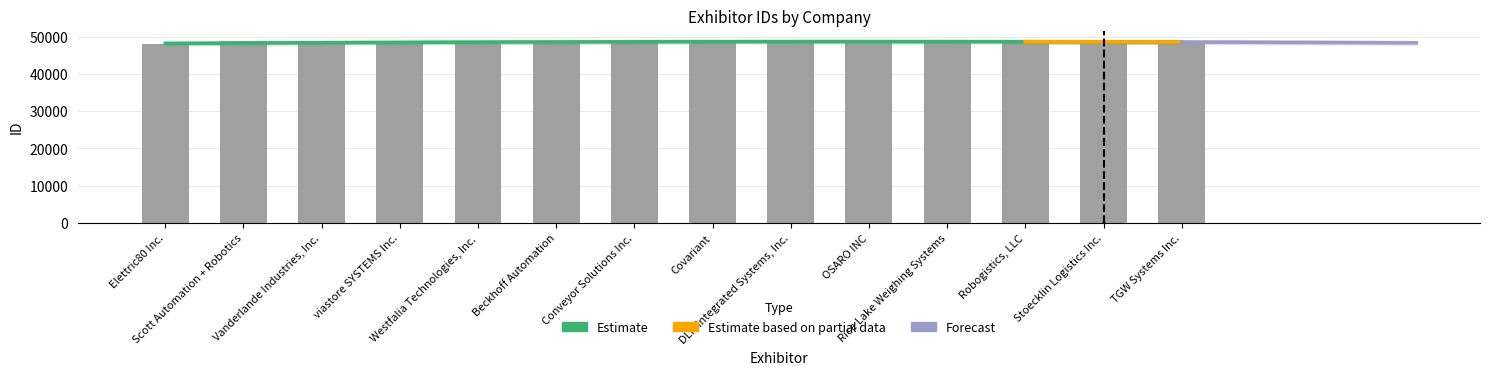

What is the sum of the values at Conveyor Solutions Inc. and TGW Systems Inc.?

97115